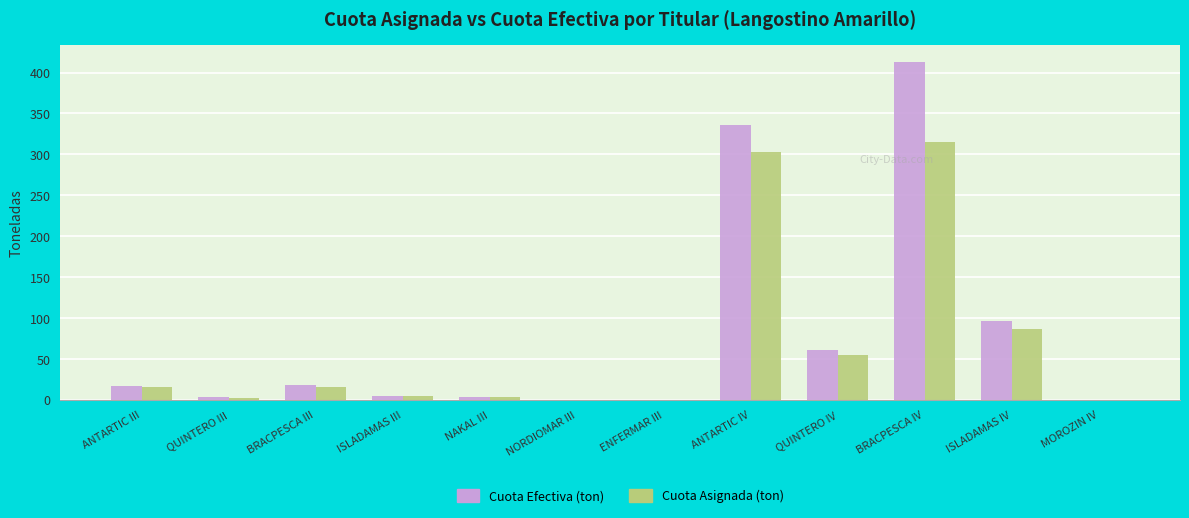

Is it true that Cuota Asignada (ton) equals 56.0 at ISLADAMAS IV?

False